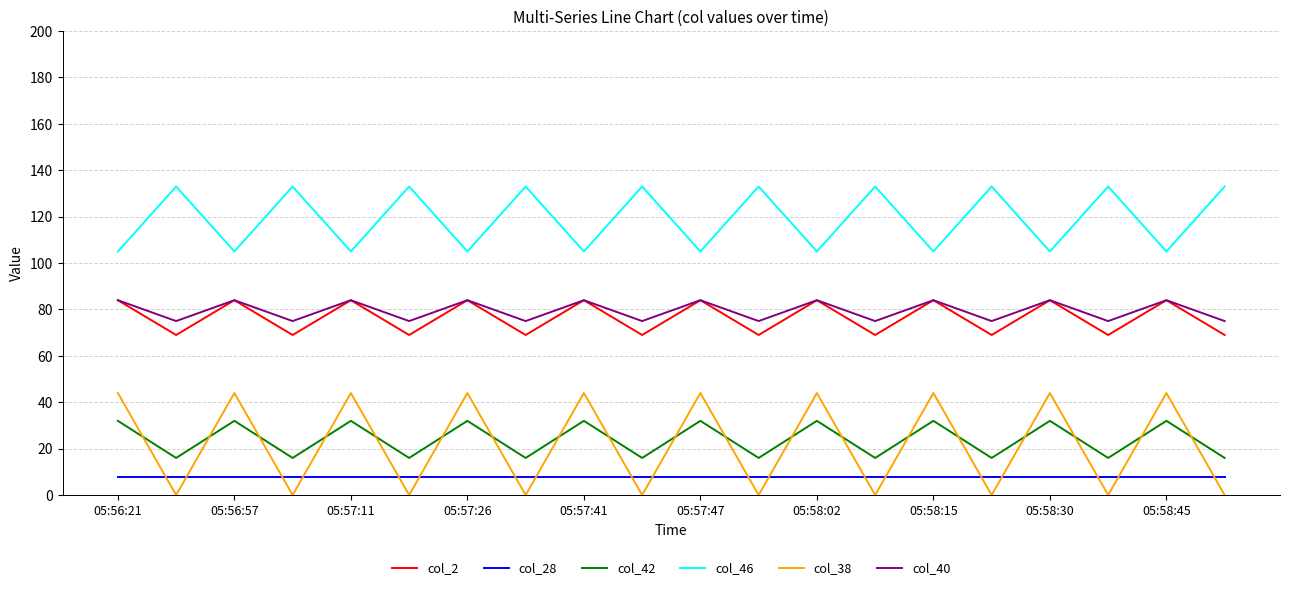

Which series has the largest total across all categories?

col_46